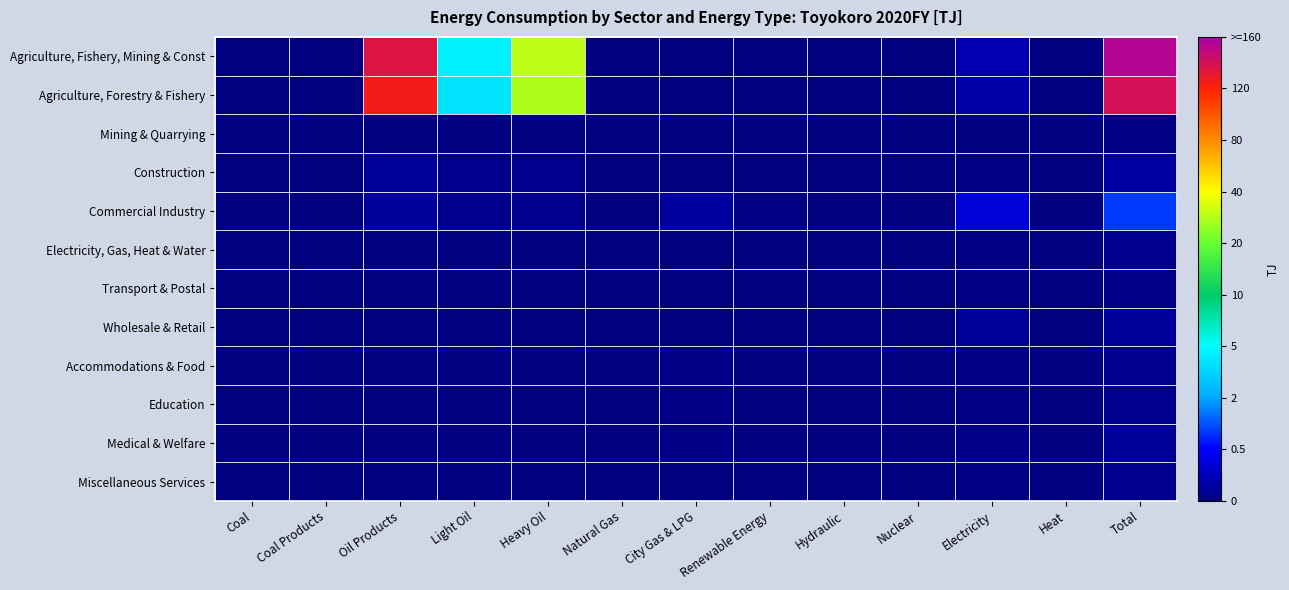

What is the greatest value displayed?

156.9